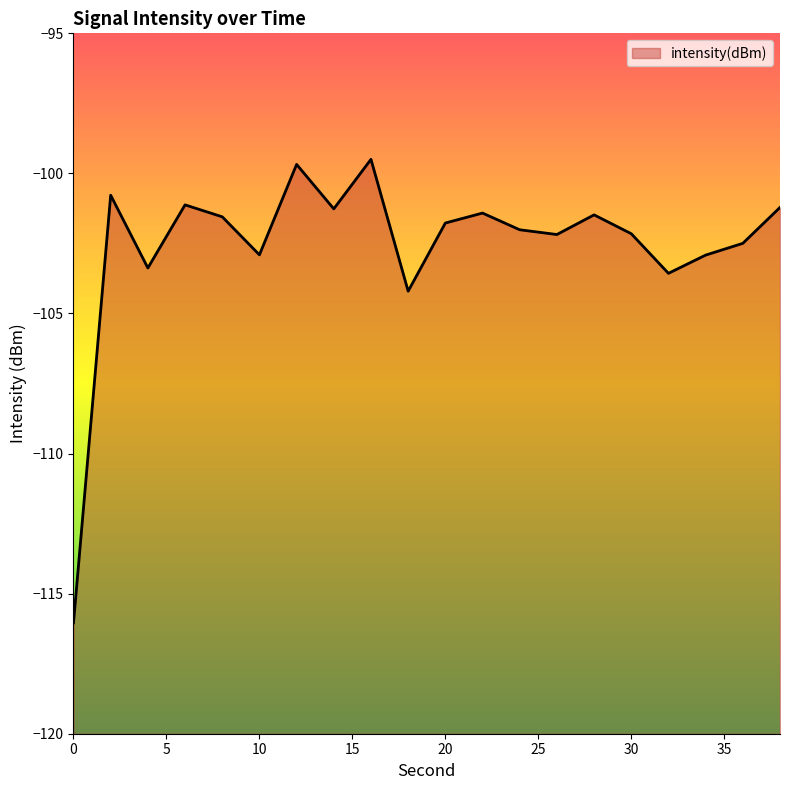

True or false: the data shows -146.0 at 34.

False